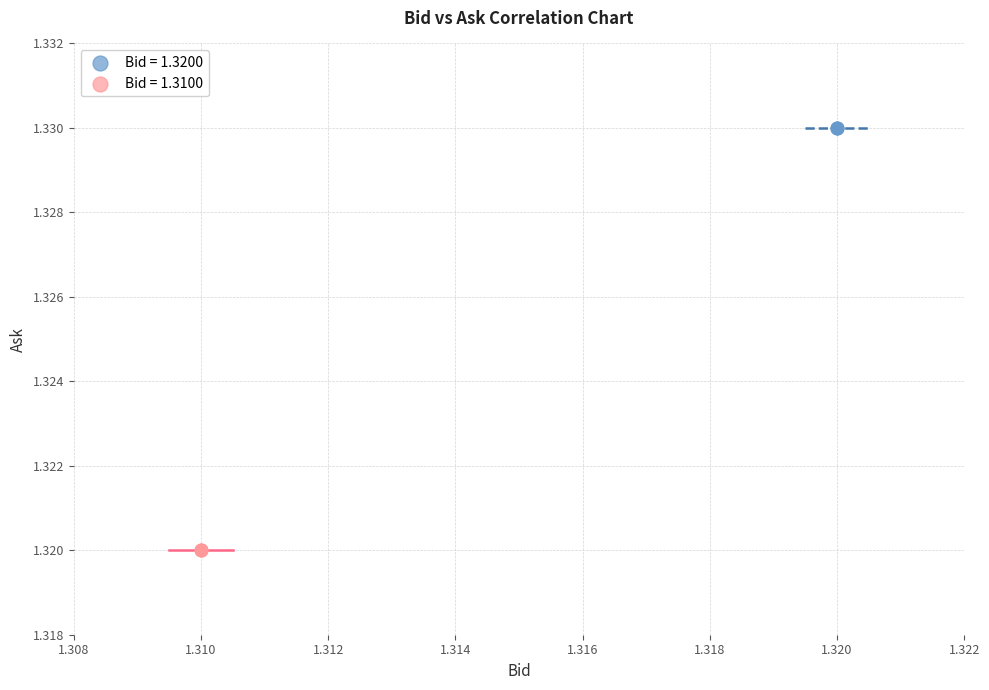

Which series reaches the maximum Y coordinate?

Bid = 1.3200